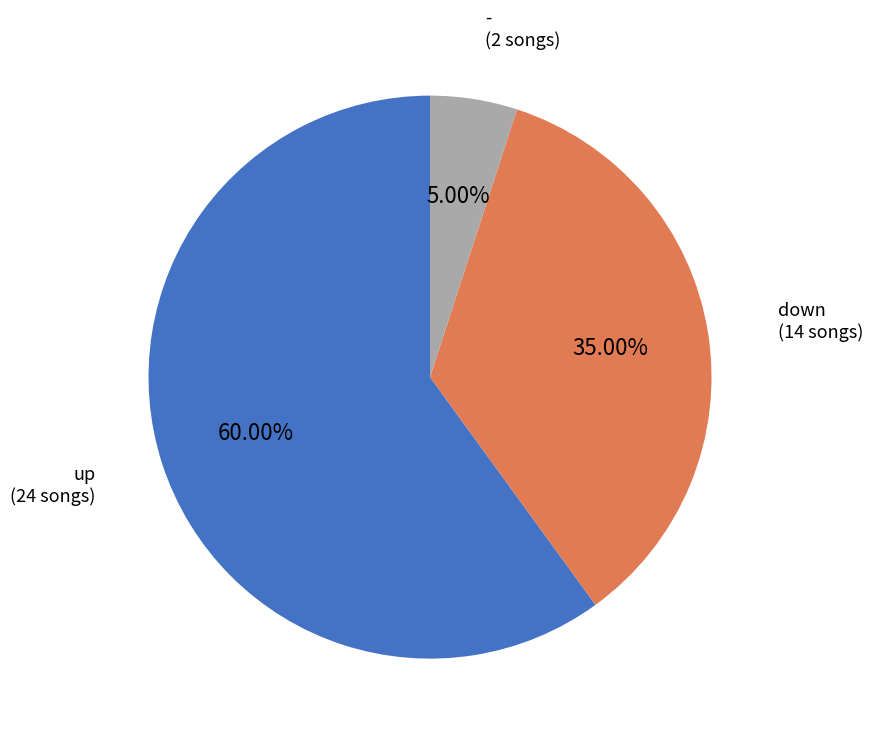

Is there any slice that represents more than half of the pie?

Yes